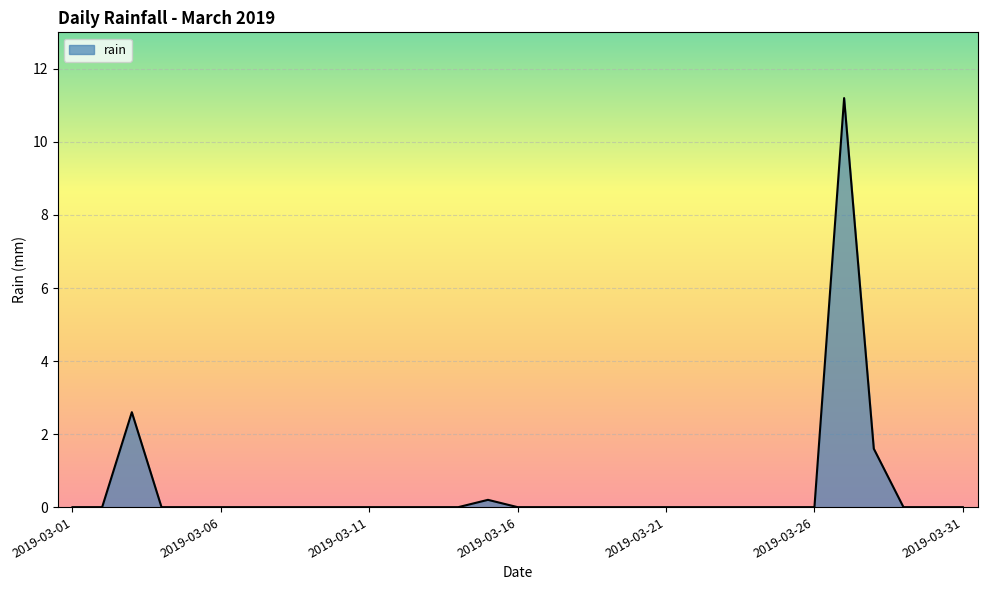

Does the chart display data point markers on the line(s)?

No